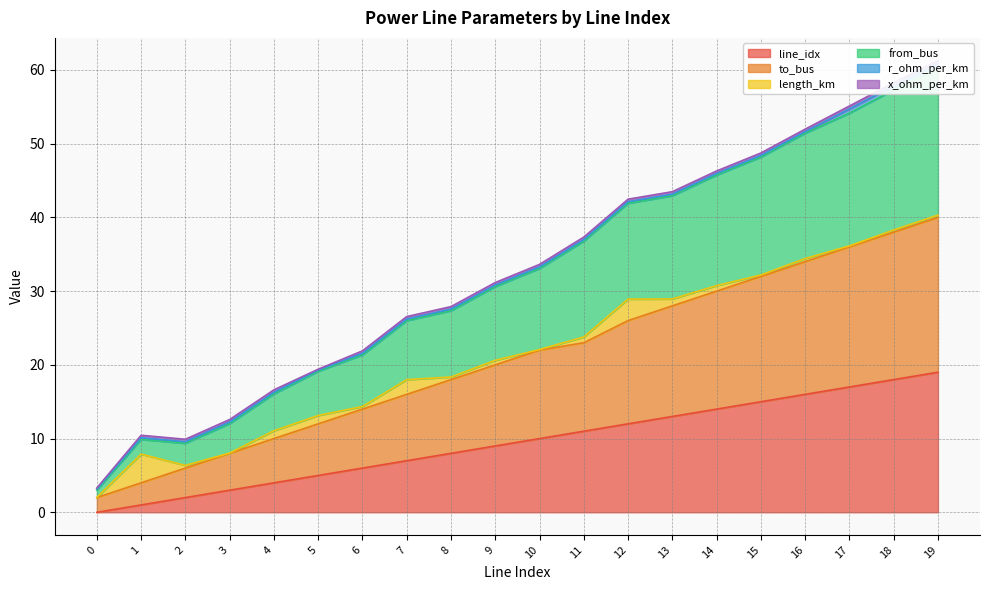

What is the spread (max minus min) of values at 0?

3.0